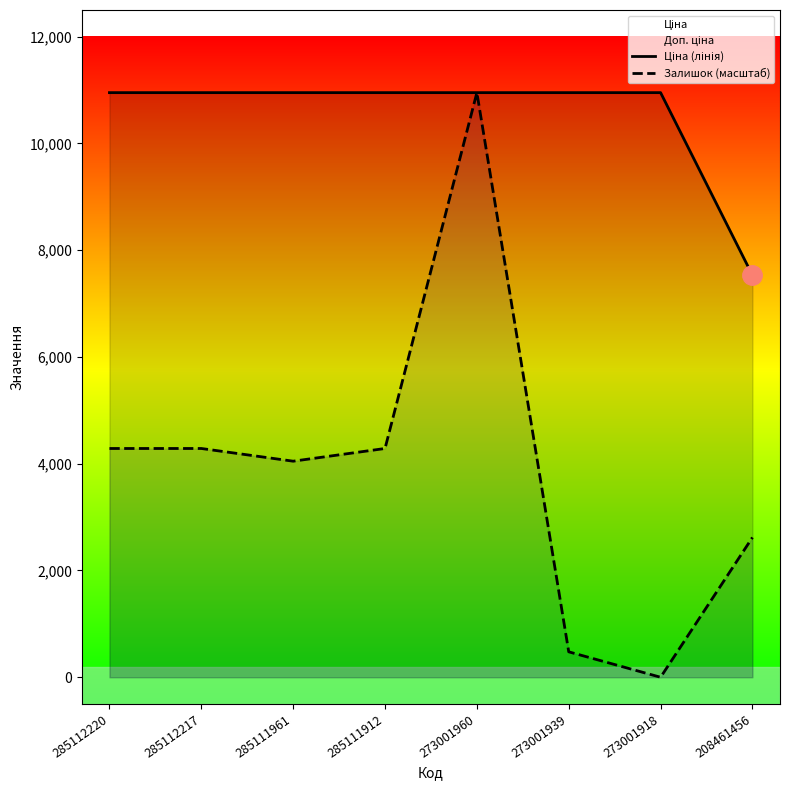

The value of Ціна (лінія) at 273001960 is 14874.2. True or false?

False